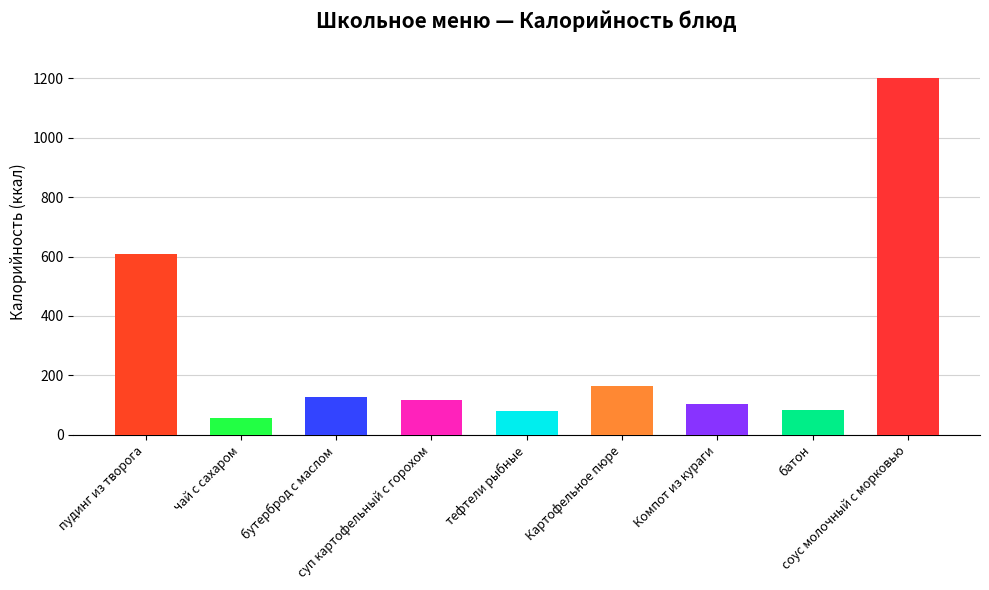

At which category does the chart reach its minimum across all series?

чай с сахаром